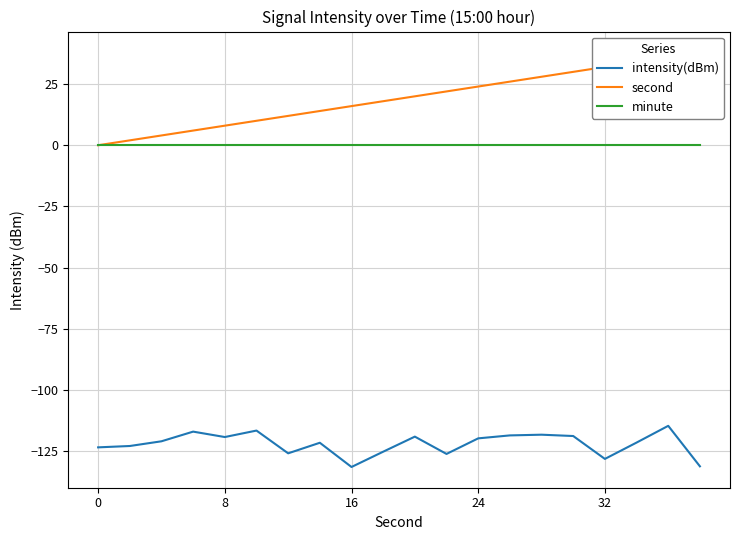

What is the highest value of the intensity(dBm) series?

-114.7